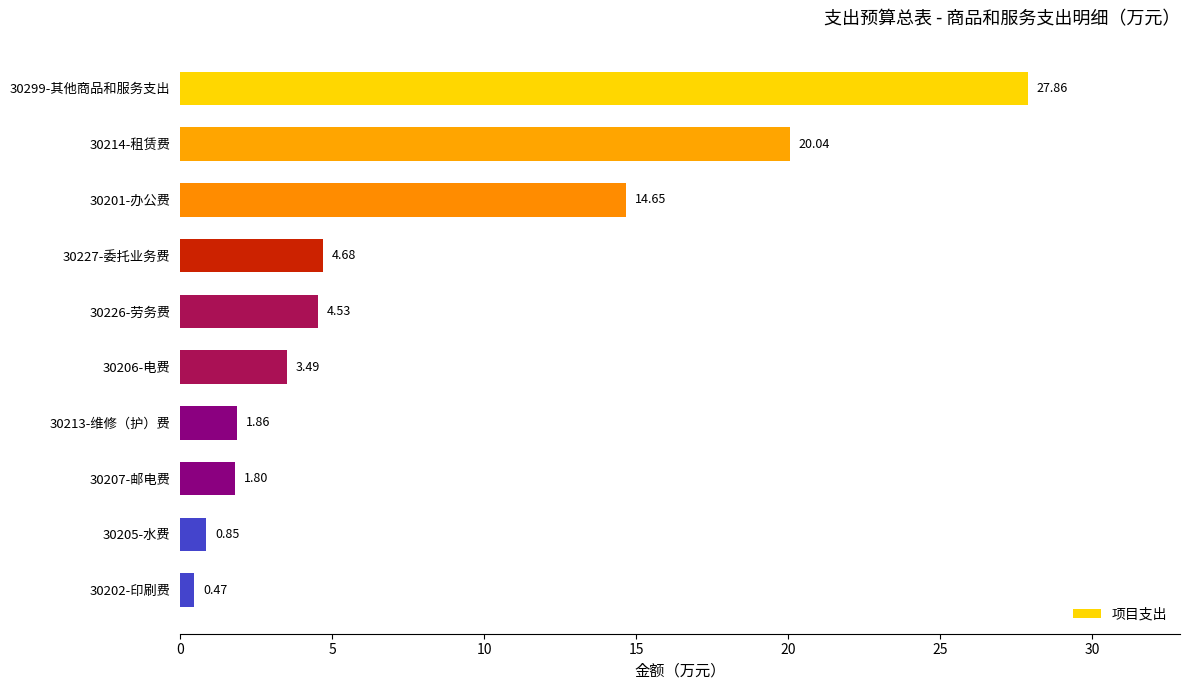

What is the change in value from 30299-其他商品和服务支出 to 30213-维修（护）费?

-26.0